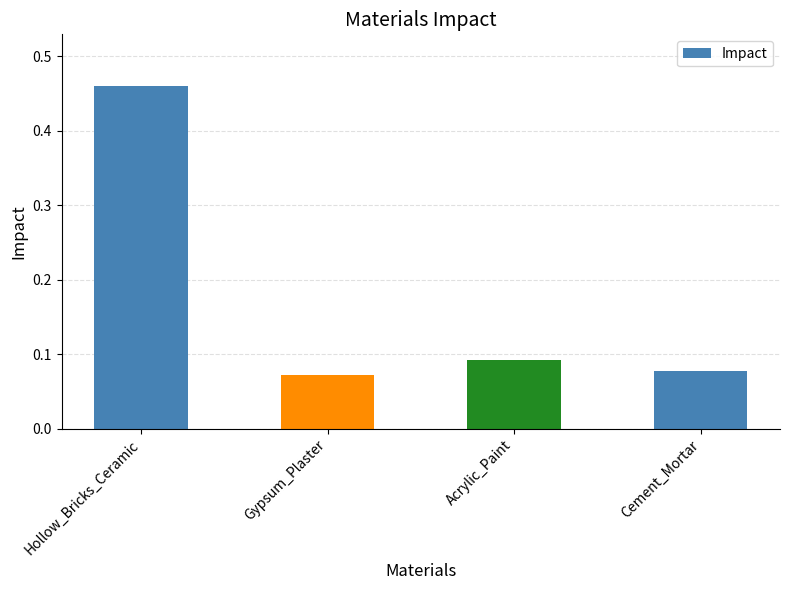

Which has a higher value, Acrylic_Paint or Gypsum_Plaster?

Acrylic_Paint